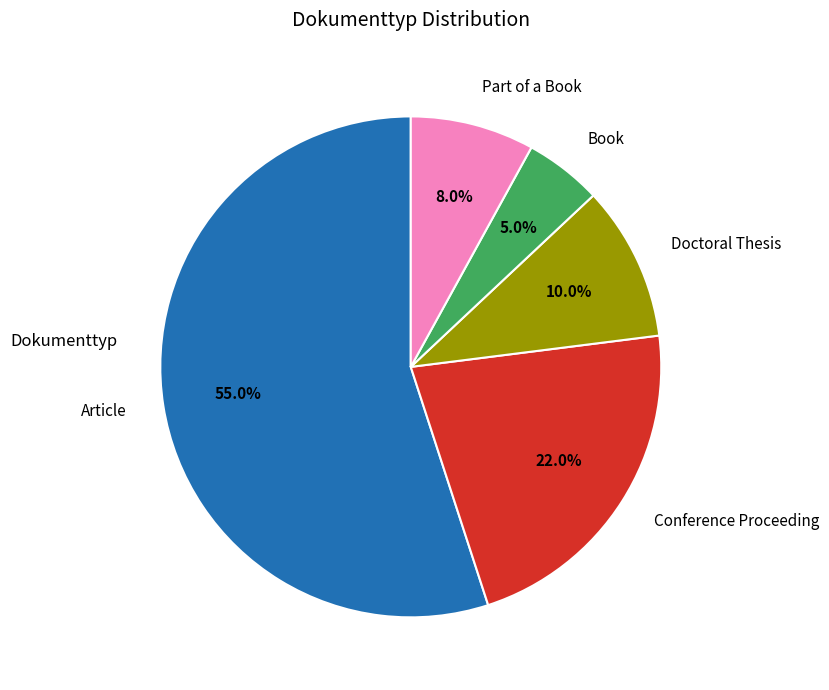

Rank the categories by value from lowest to highest.

Book, Part of a Book, Doctoral Thesis, Conference Proceeding, Article